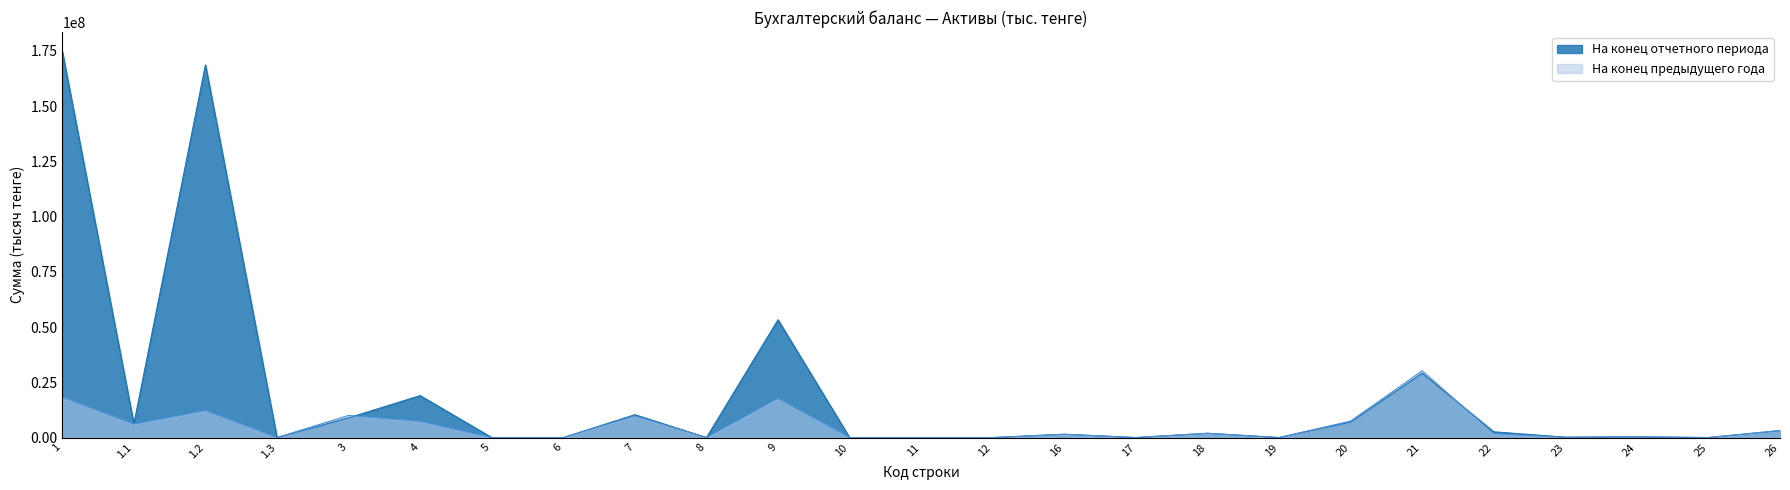

How many positive values does the На конец предыдущего года series have?

15